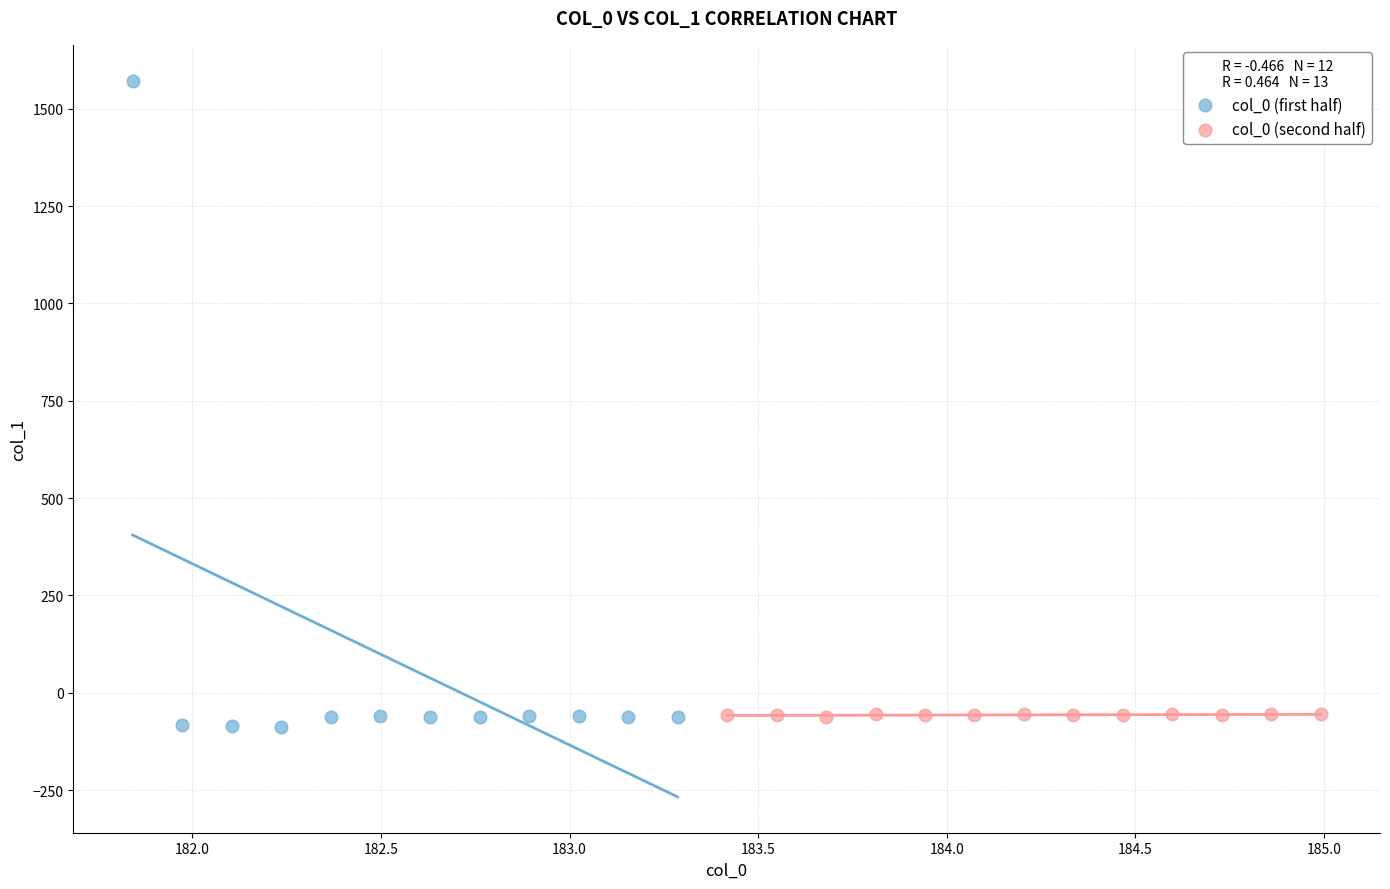

Which series contains the lowest Y value?

col_0 (first half)